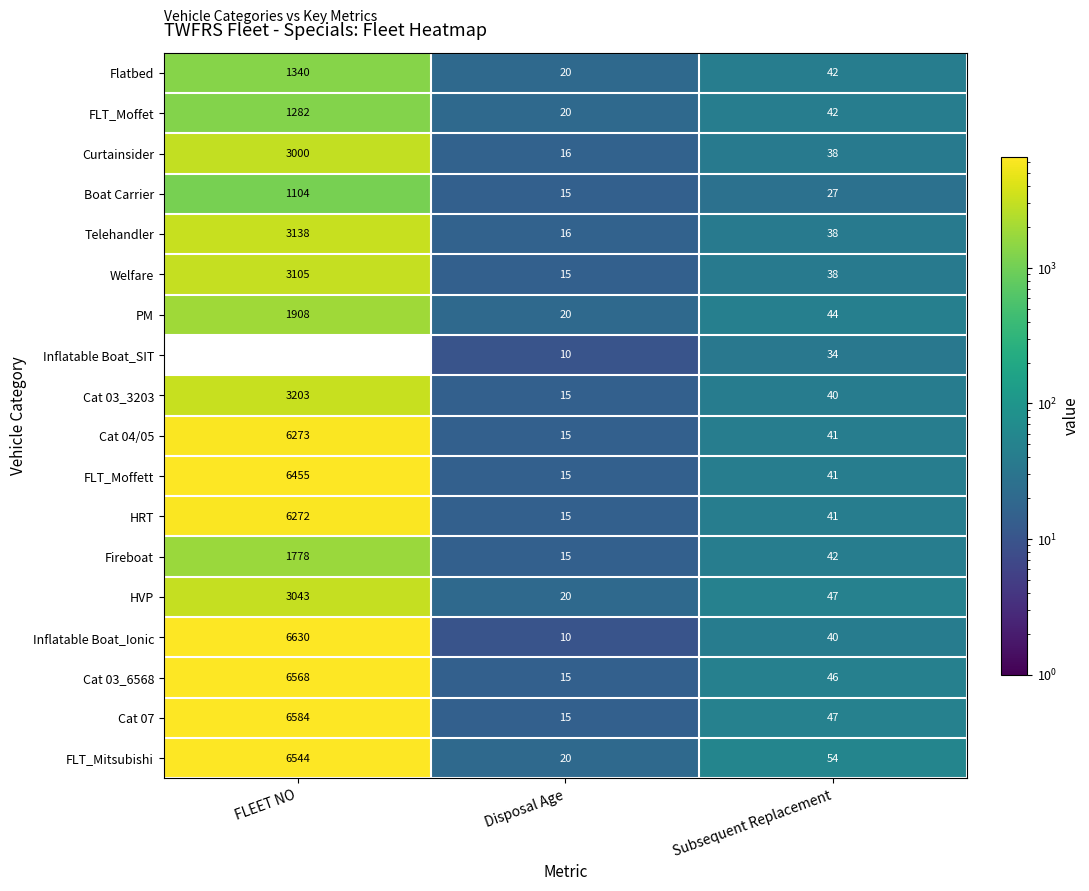

True or false: Cat 03_3203 has a value of 4280.6 at FLEET NO.

False